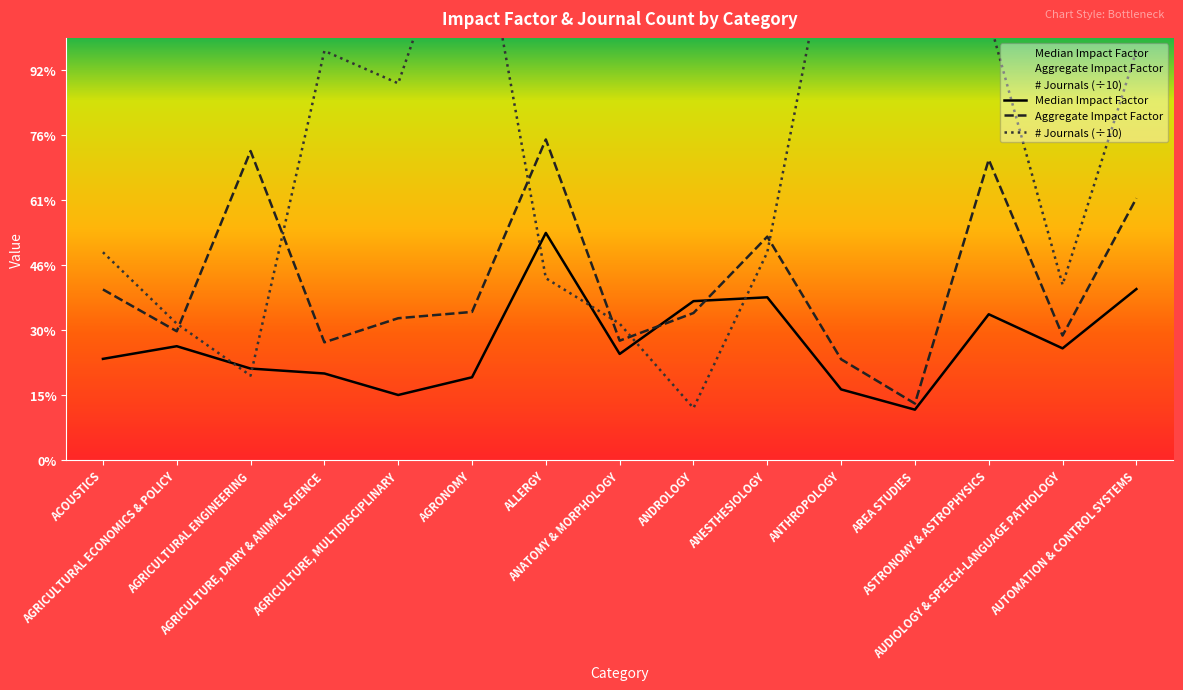

At ANDROLOGY, list the series in order from largest to smallest.

Median Impact Factor, Aggregate Impact Factor, # Journals